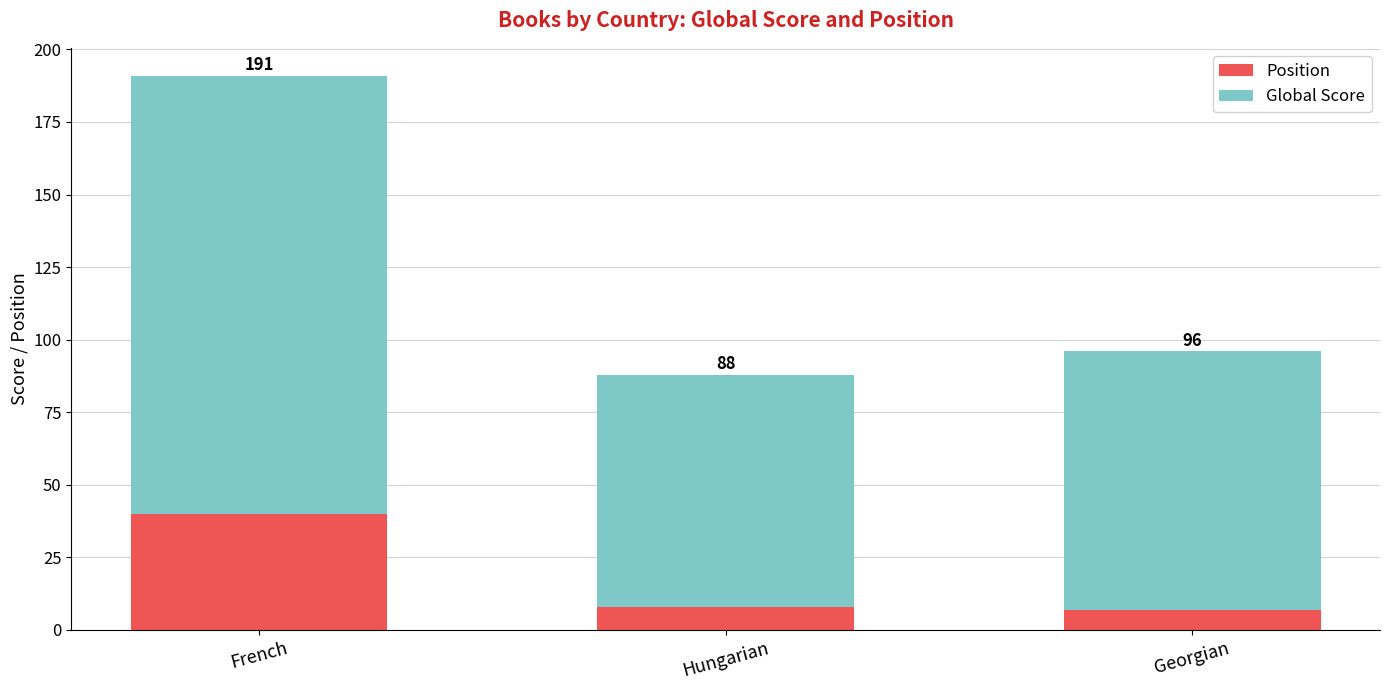

At which category is the sum across all series the highest?

French